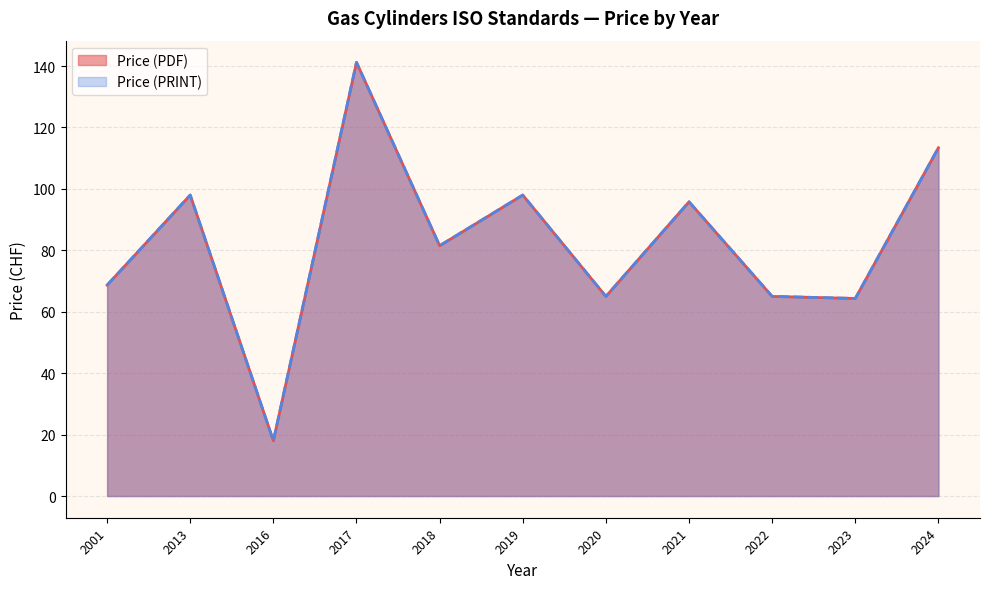

True or false: Price (PDF) and Price (PRINT) intersect in this chart.

False